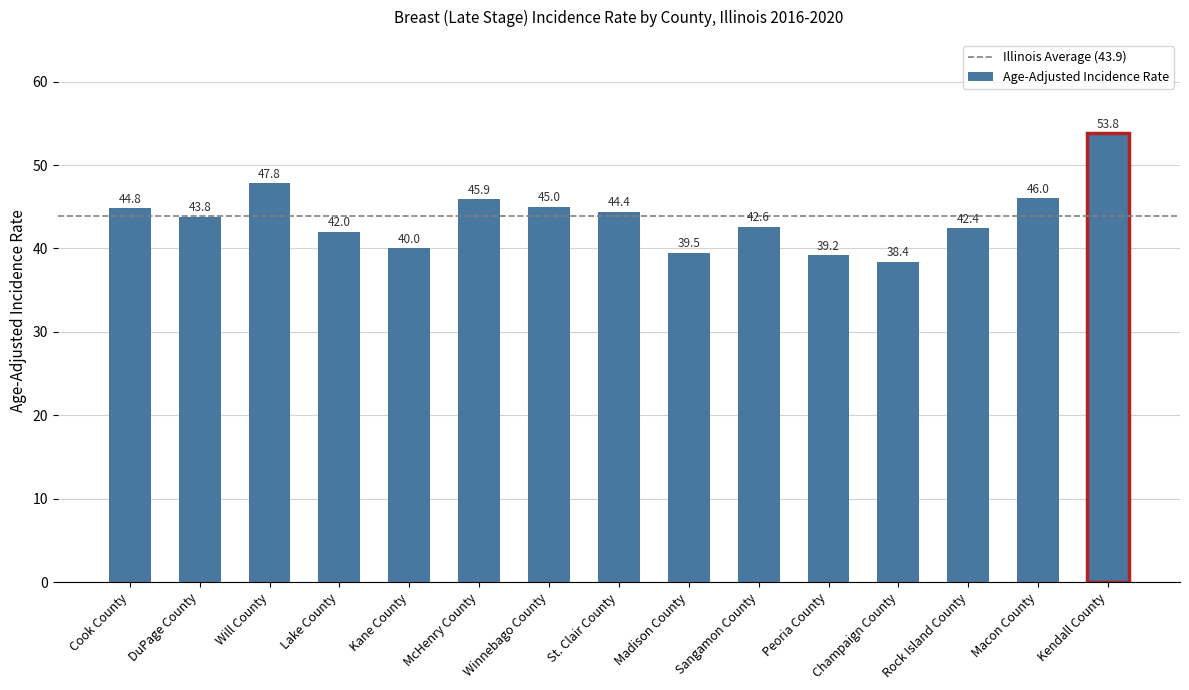

List the labels in order of value, largest first.

Kendall County, Will County, Macon County, McHenry County, Winnebago County, Cook County, St. Clair County, DuPage County, Sangamon County, Rock Island County, Lake County, Kane County, Madison County, Peoria County, Champaign County